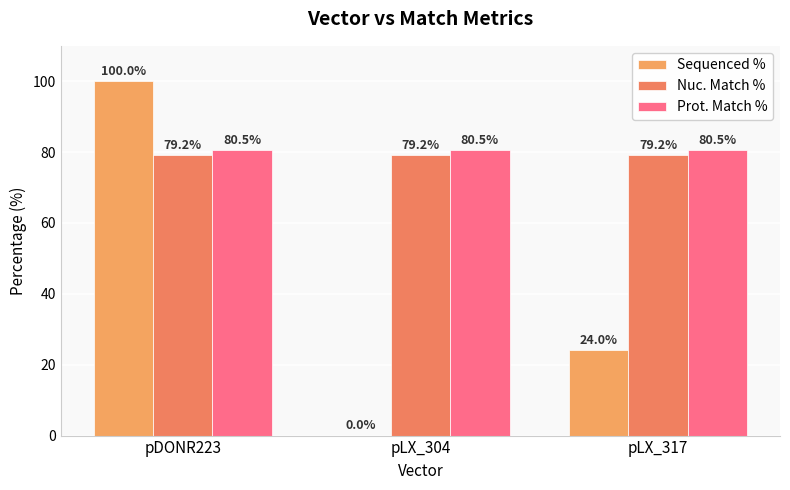

How many categories are shown in the chart?

3